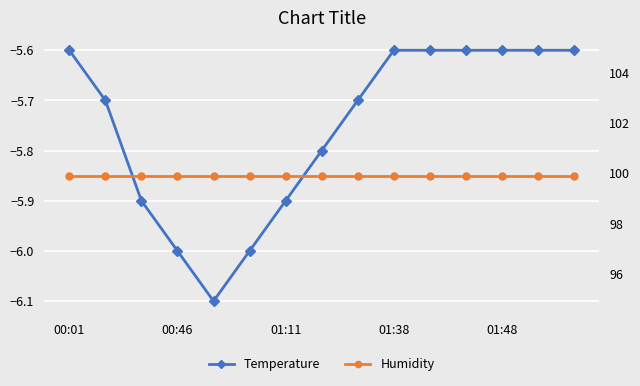

What is the difference between the maximum and minimum values in the Temperature series?

0.5